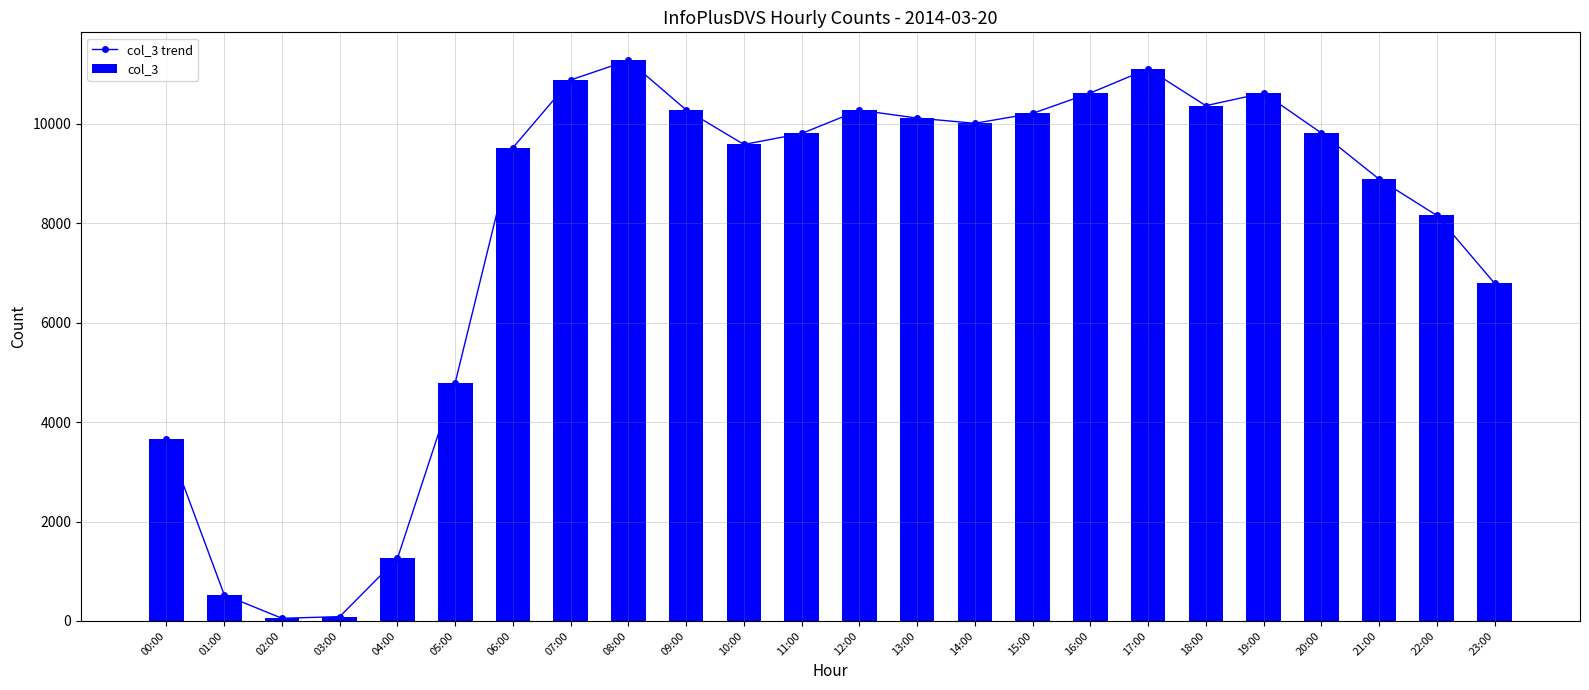

Reading left to right, transcribe all the data shown in this chart.

col_3 trend: 00:00=3654	01:00=526	02:00=53	03:00=87	04:00=1257	05:00=4792	06:00=9521	07:00=10884	08:00=11278	09:00=10281	10:00=9586	11:00=9807	12:00=10276	13:00=10117	14:00=10012	15:00=10211	16:00=10622	17:00=11107	18:00=10366	19:00=10621	20:00=9817	21:00=8889	22:00=8158	23:00=6794
col_3: 00:00=3654	01:00=526	02:00=53	03:00=87	04:00=1257	05:00=4792	06:00=9521	07:00=10884	08:00=11278	09:00=10281	10:00=9586	11:00=9807	12:00=10276	13:00=10117	14:00=10012	15:00=10211	16:00=10622	17:00=11107	18:00=10366	19:00=10621	20:00=9817	21:00=8889	22:00=8158	23:00=6794